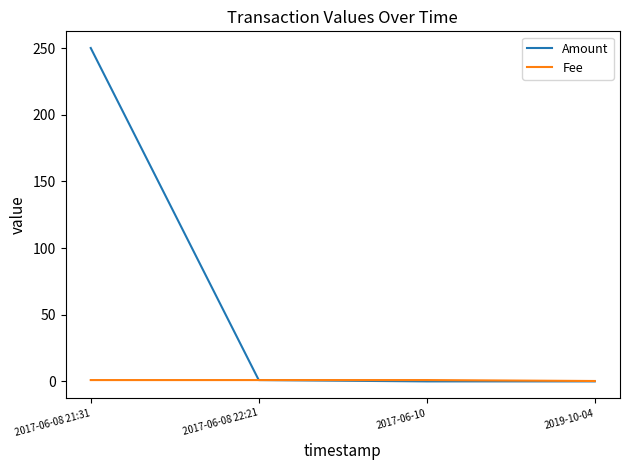

True or false: Fee and Amount cross at least once.

False